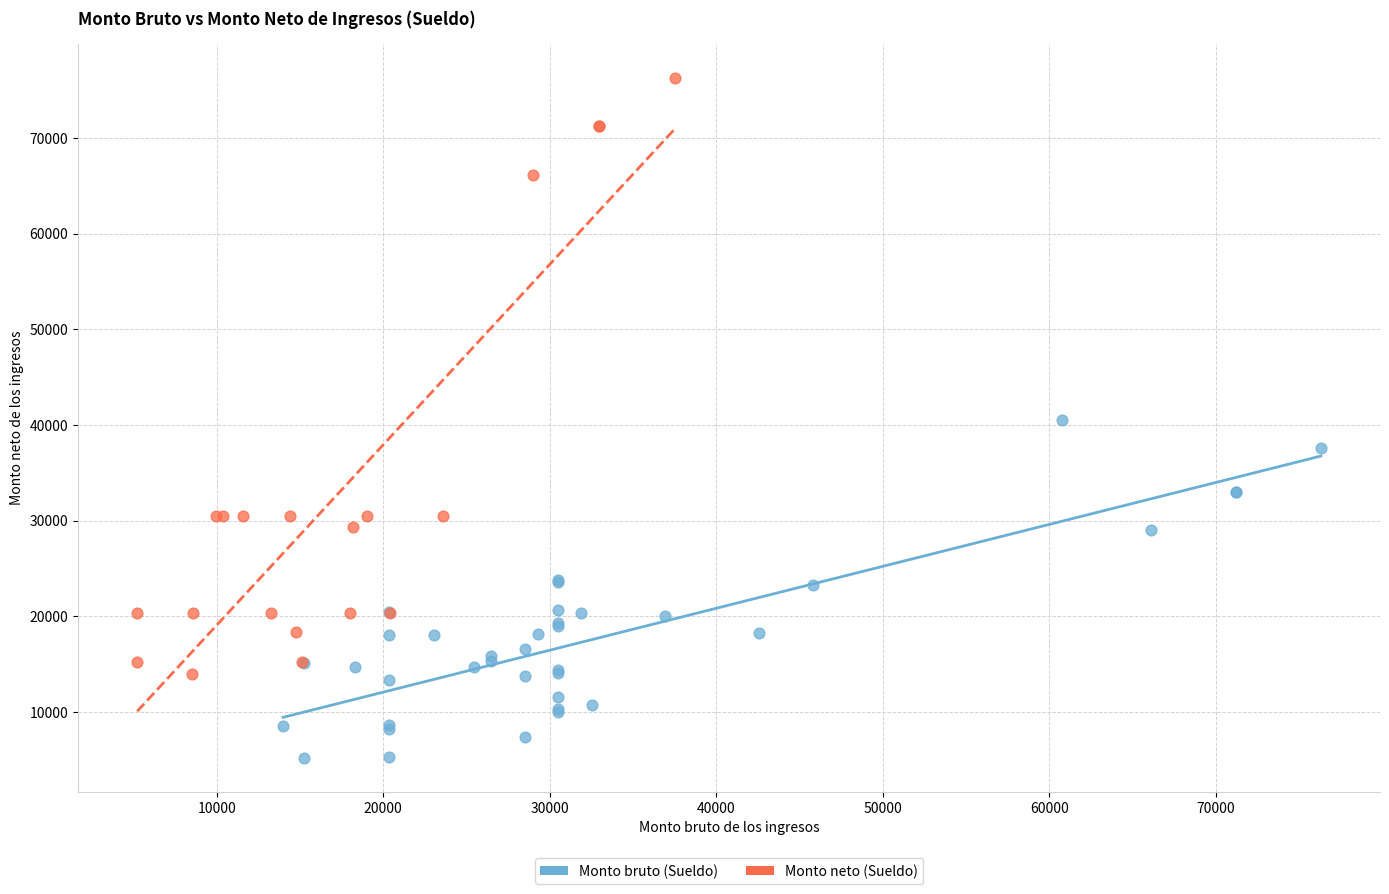

Which series contains the lowest Y value?

Monto bruto (Sueldo)